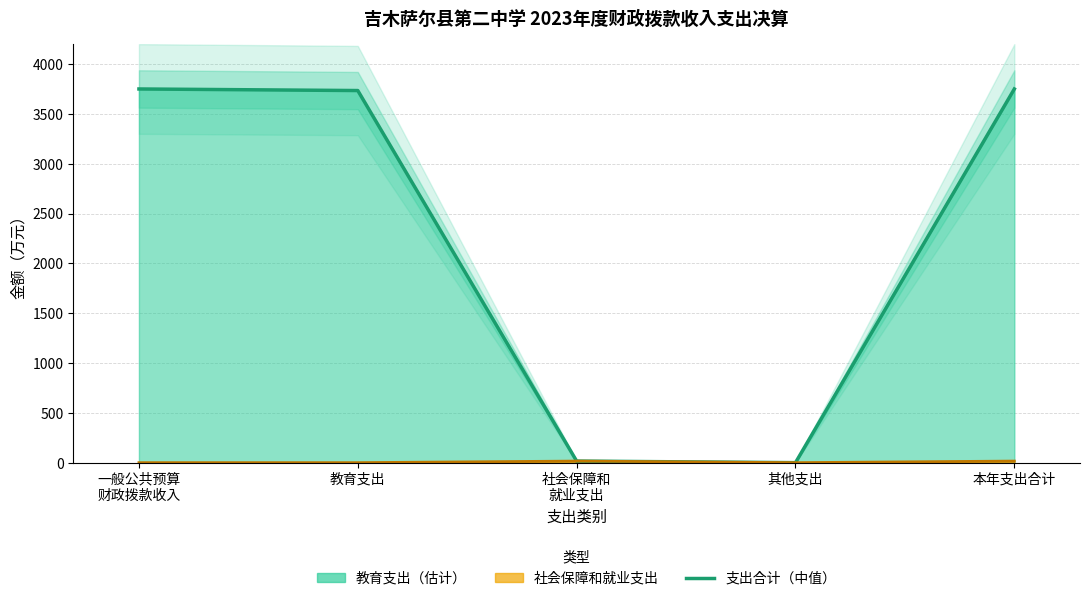

Is the value of 财政拨款支出（中值） at 教育支出 greater than the value of 社会保障支出（线） at 社会保障和
就业支出?

Yes